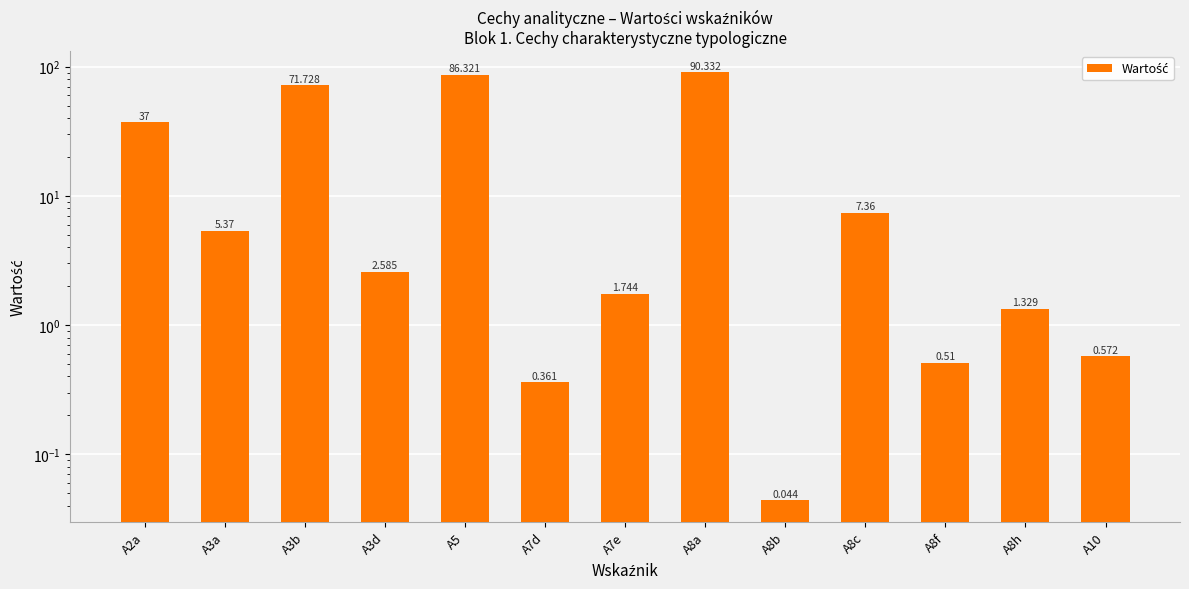

The chart shows a value of 90.3 at A8a. True or false?

True